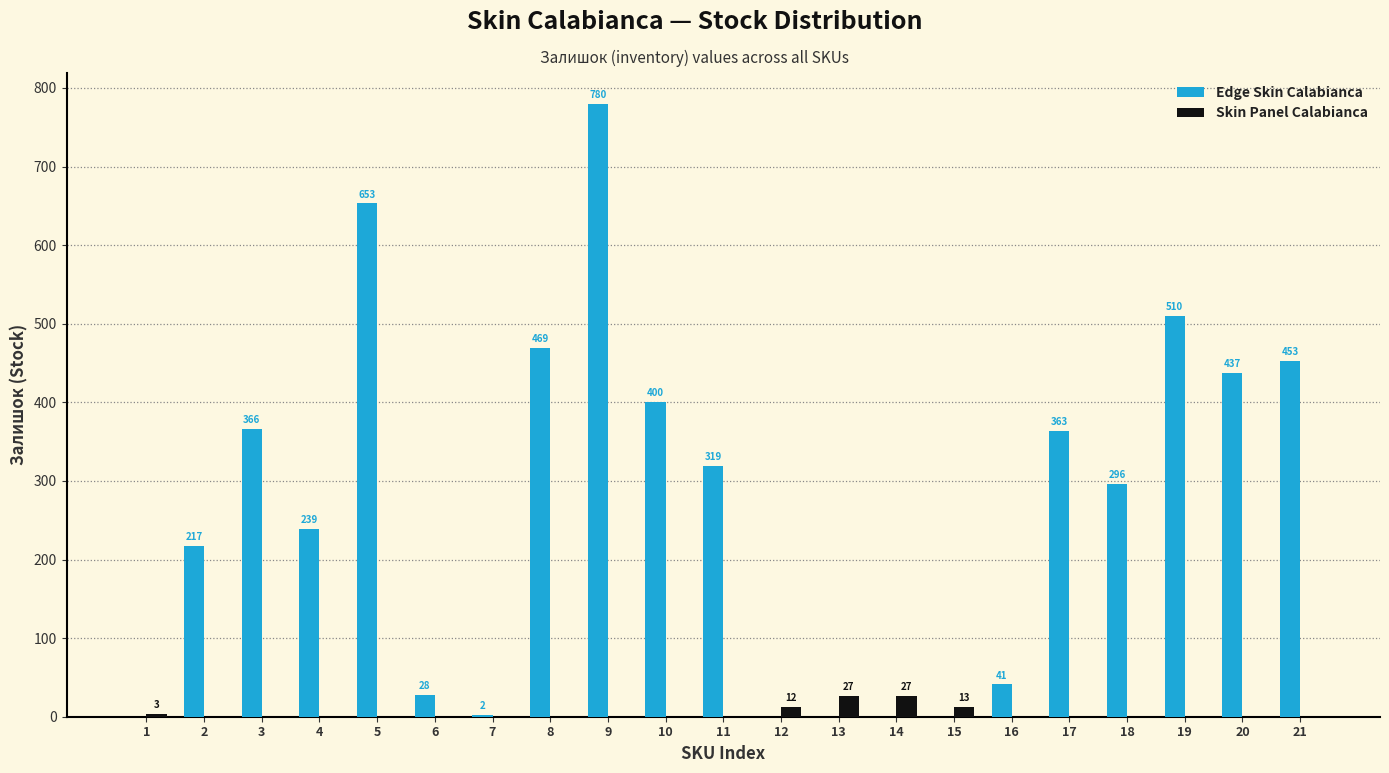

What is the approximate value of Edge Skin Calabianca at 16, to the nearest 10?

40